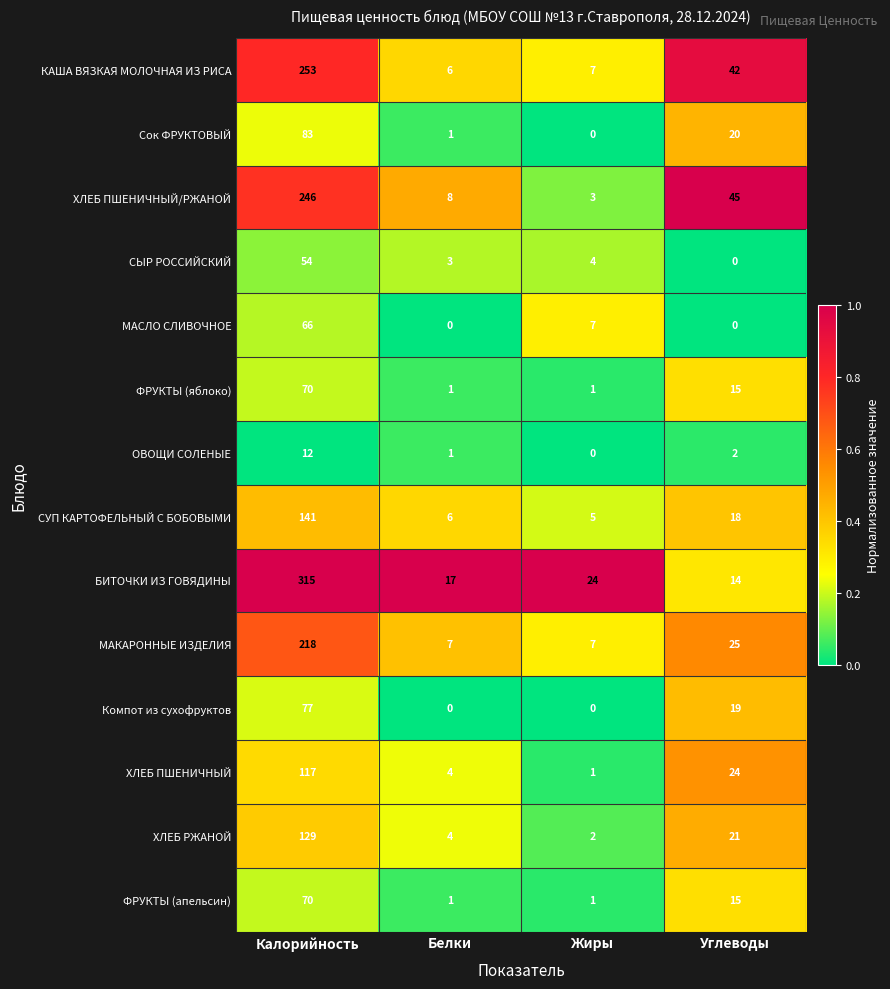

What is the difference between the second highest and minimum values in the БИТОЧКИ ИЗ ГОВЯДИНЫ series?

10